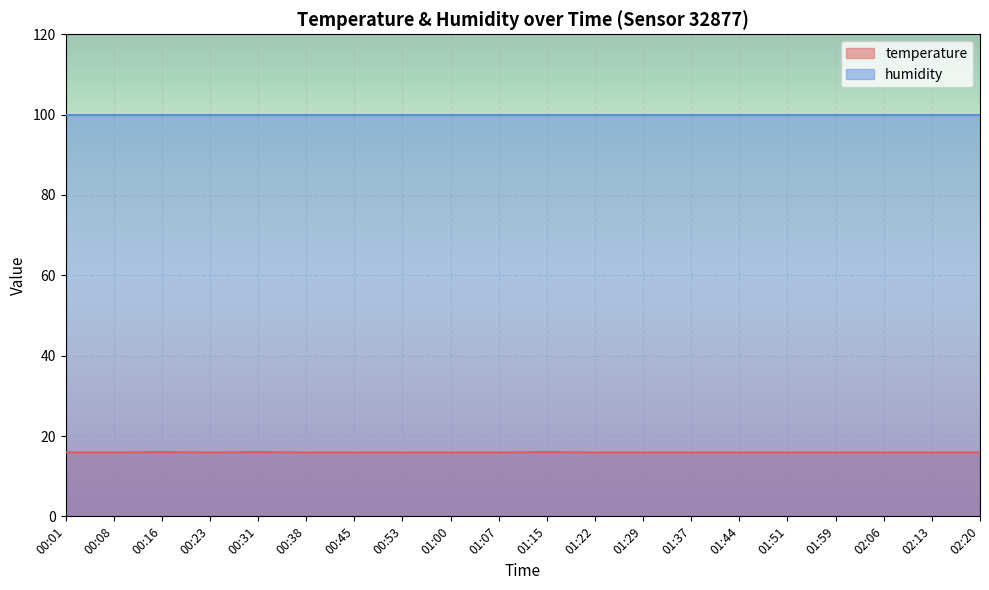

List the labels in order of value, smallest first.

00:01, 00:08, 00:23, 00:38, 00:45, 00:53, 01:00, 01:07, 01:22, 01:29, 01:37, 01:44, 01:51, 01:59, 02:06, 02:13, 02:20, 00:16, 00:31, 01:15